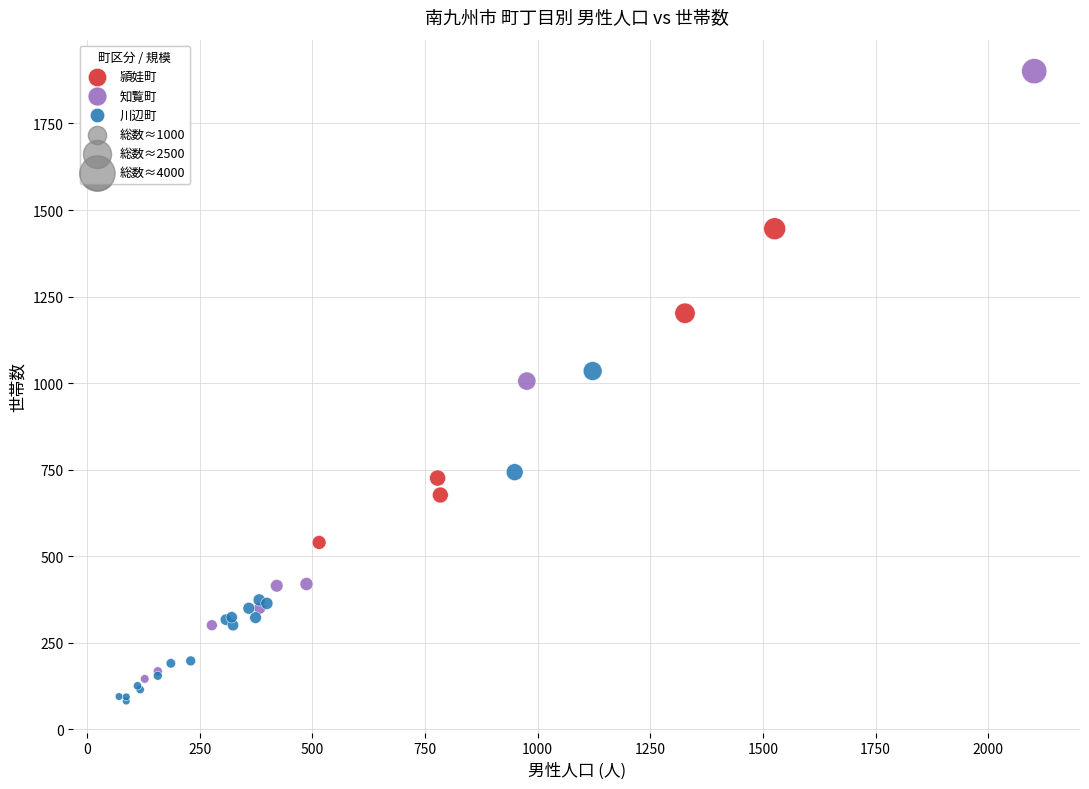

Which series has the largest Y range (max minus min)?

知覧町